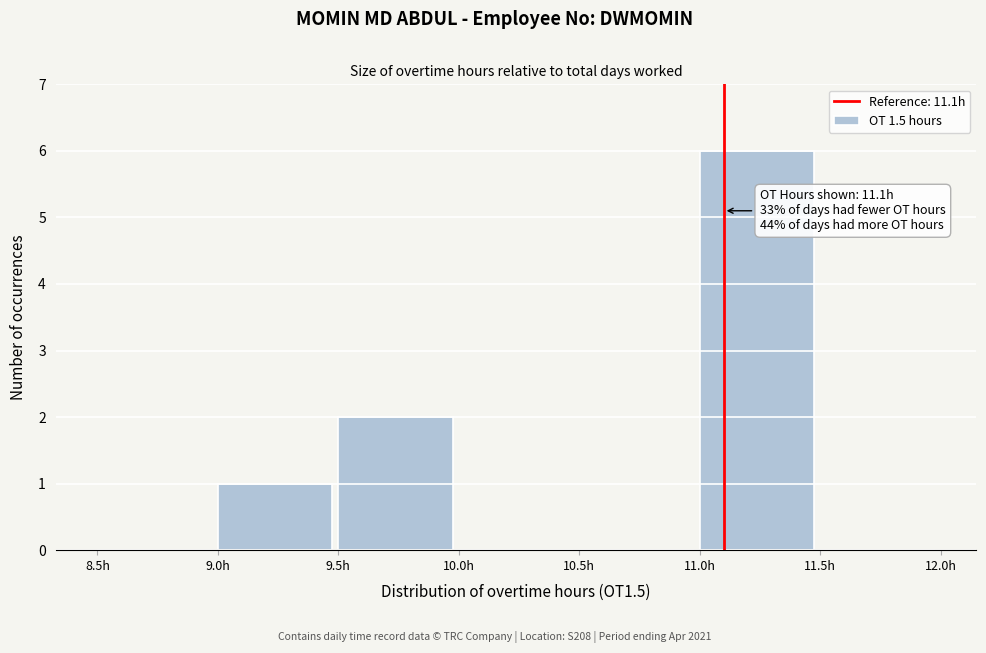

Which range on the x-axis has the tallest bar?

11.0 to 11.5